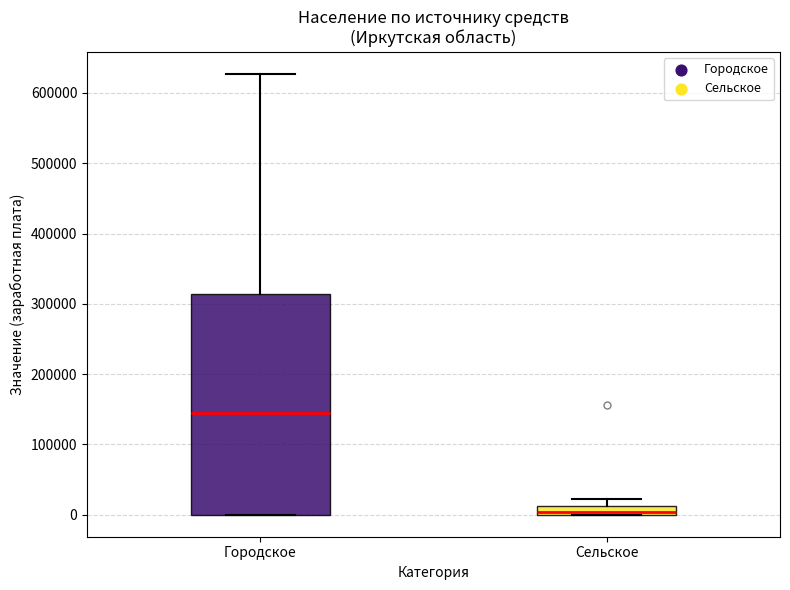

Comparing the boxes themselves (not the whiskers), which one is the tallest?

Городское